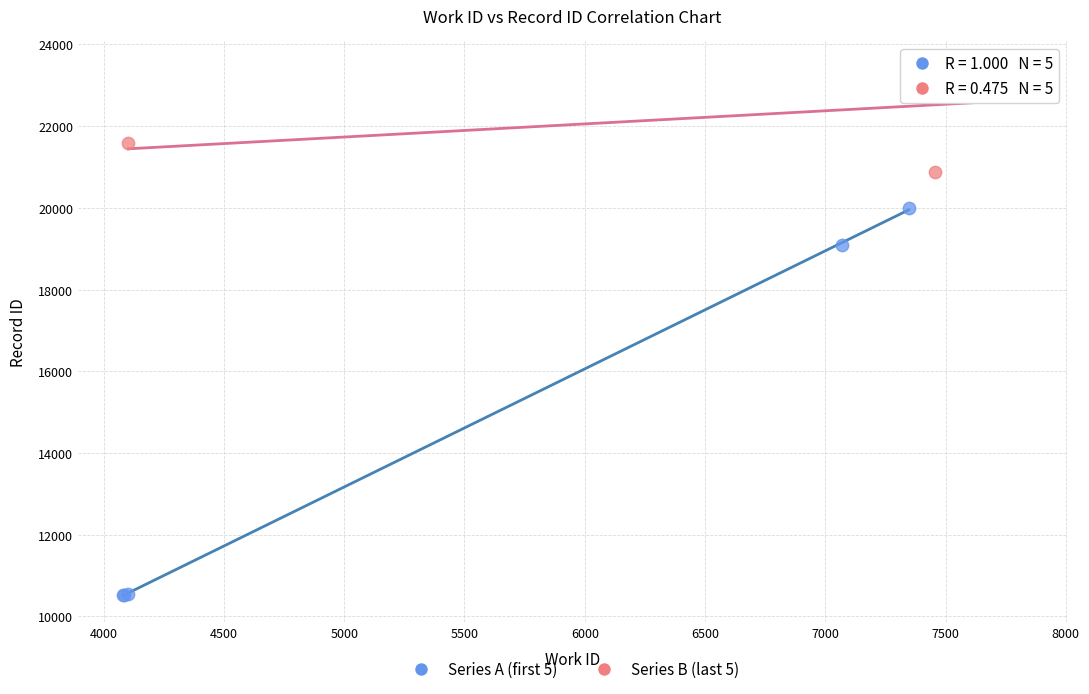

Which series has the largest Y range (max minus min)?

Series A (first 5)